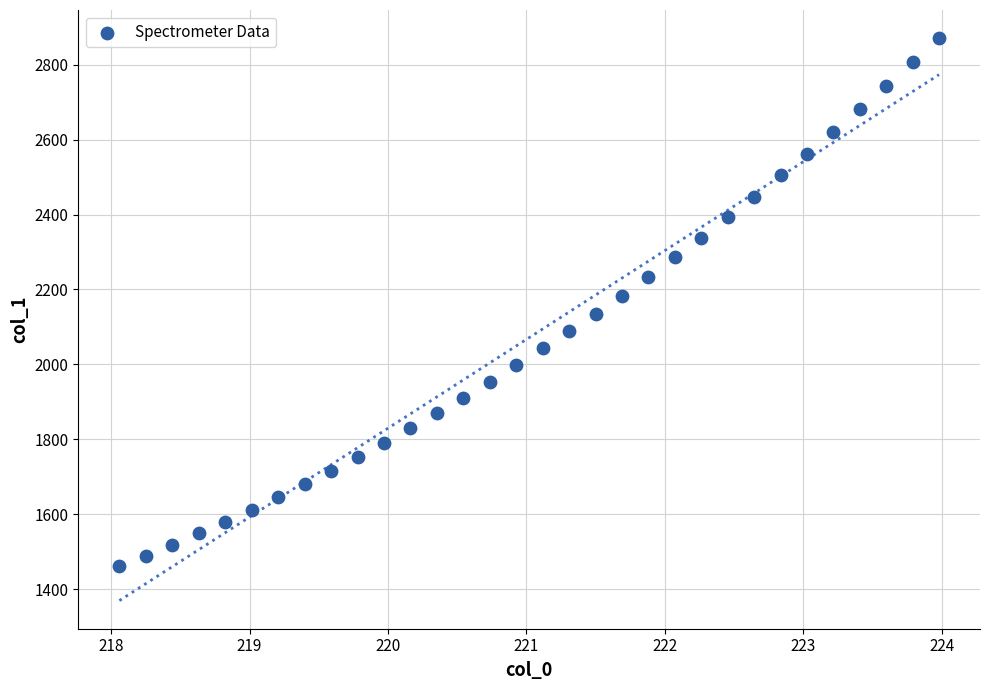

What is the range of Y values (max minus min)?

1409.6